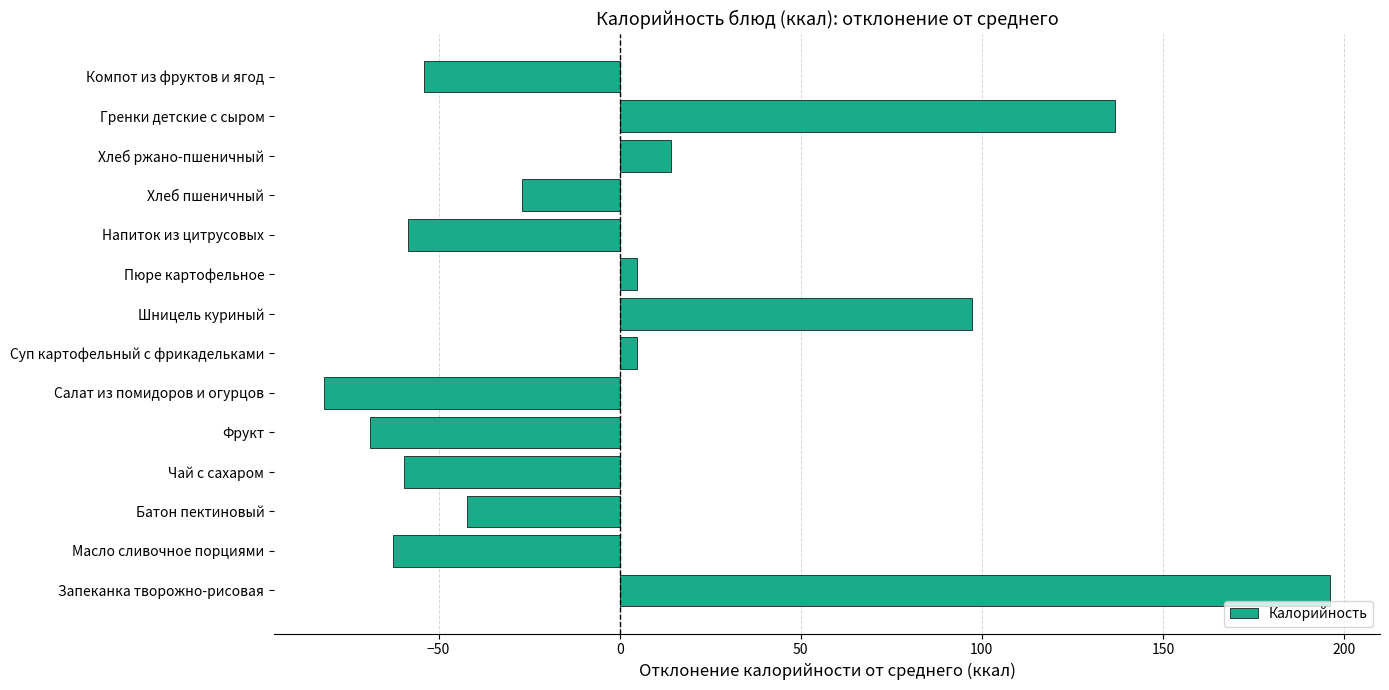

Which has a higher value, Шницель куриный or Напиток из цитрусовых?

Шницель куриный